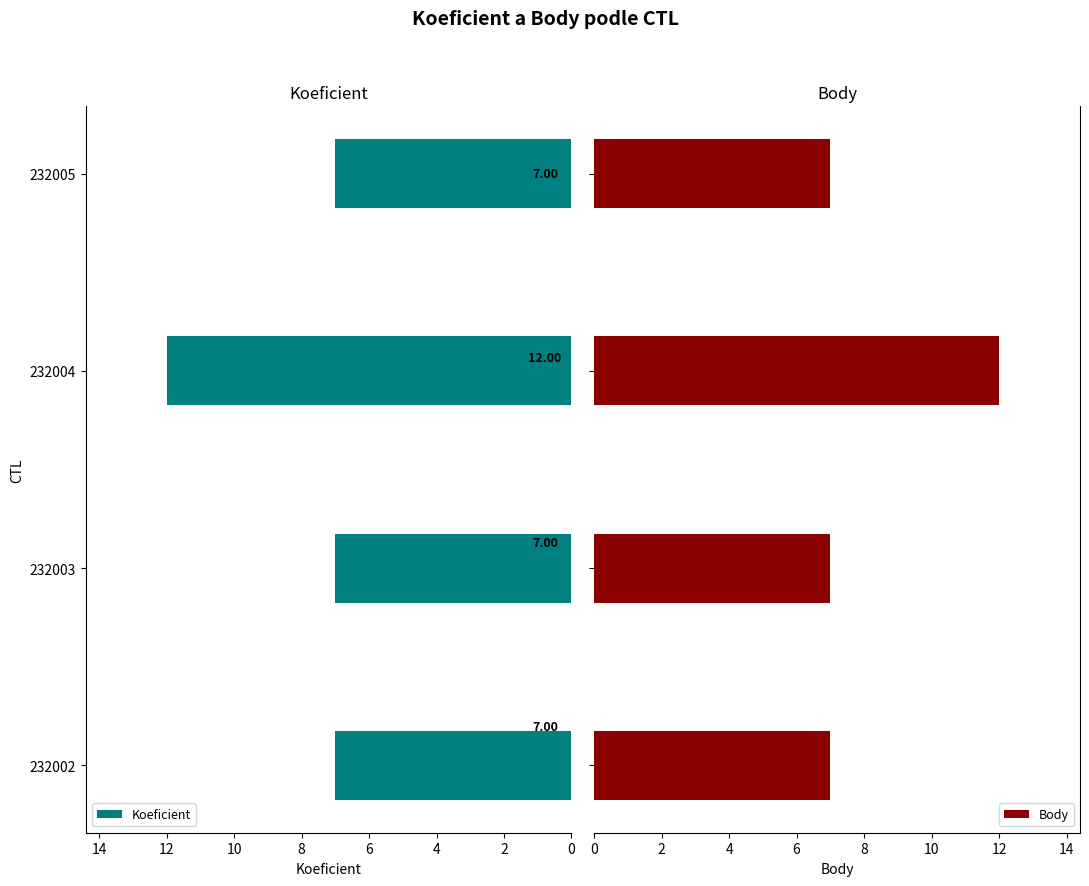

Count the number of categories in the chart.

4